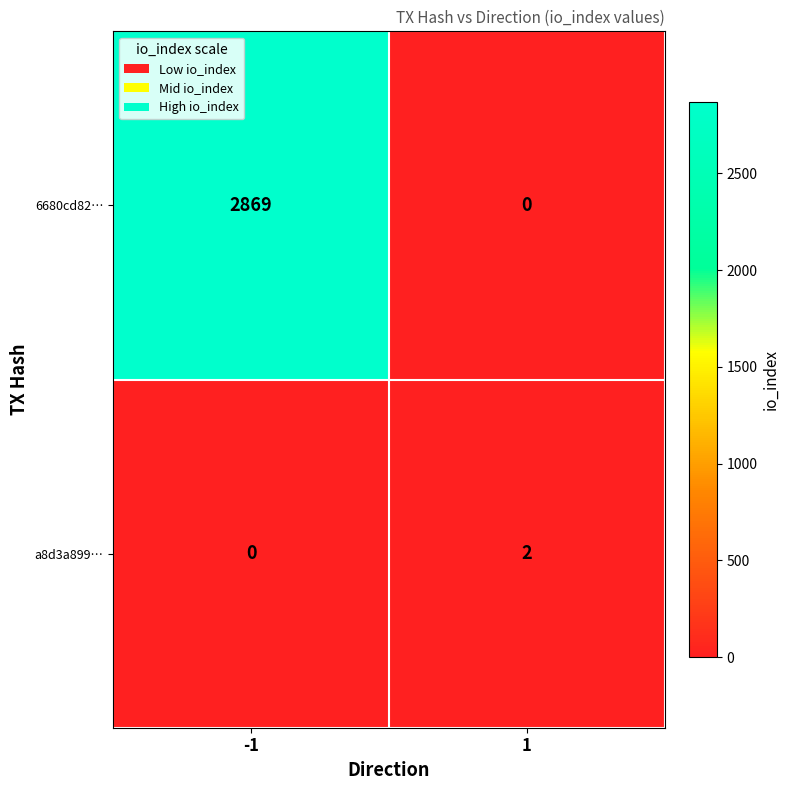

Which series has the largest total across all categories?

6680cd82…